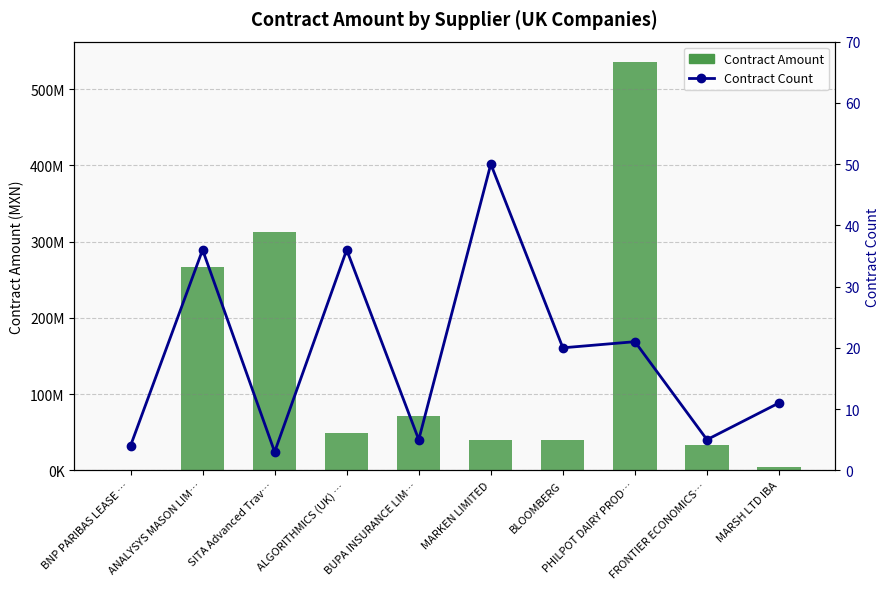

What is the difference between the second highest and second lowest values in the Contract Amount series?

308803866.2